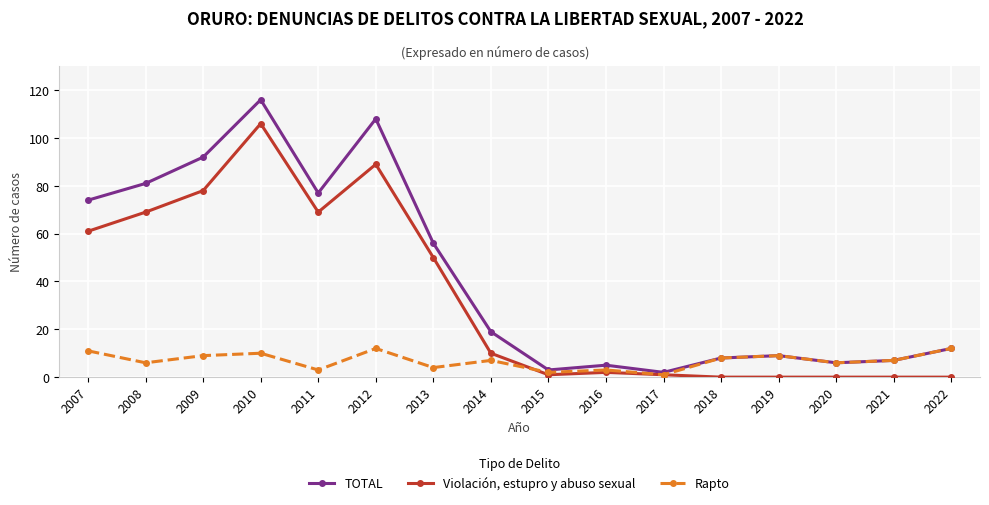

Rank the series at 2009 from lowest to highest value.

Rapto, Violación, estupro y abuso sexual, TOTAL